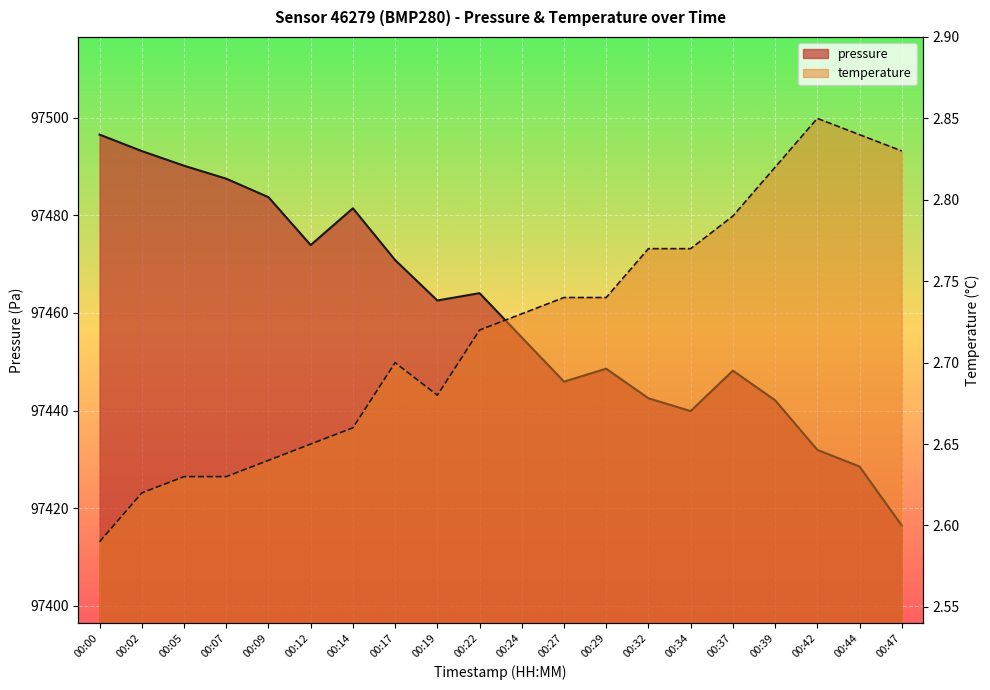

How many categories are shown in the chart?

20